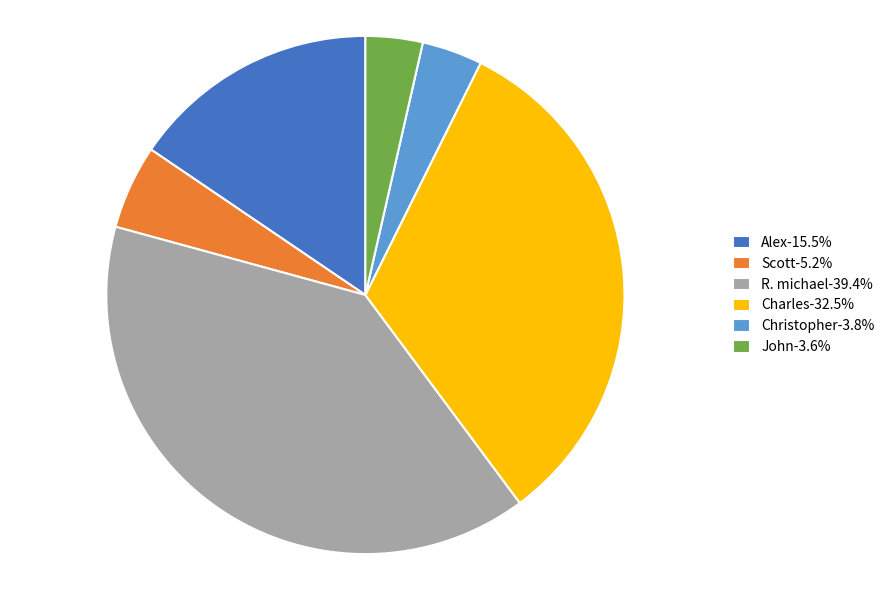

Is the sum of Charles-32.5% and John-3.6% greater than half?

No